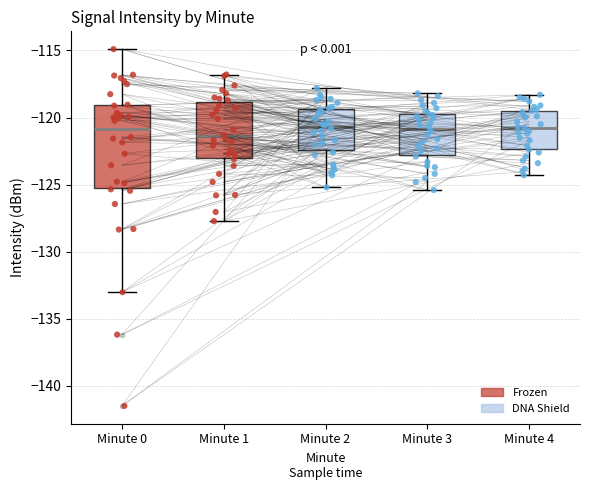

Reading left to right, transcribe this box plot: for each box, give where its median line is, the range the box spans, and where its two whiskers end, as read against the y-axis. The values are not printed on the chart, so give them approximately, as read against the axis.

Minute 0: median -121.0, box -125.0 to -119.0, whiskers -133.0 to -115.0
Minute 1: median -121.5, box -123.0 to -119.0, whiskers -127.5 to -117.0
Minute 2: median -120.5, box -122.5 to -119.5, whiskers -125.0 to -118.0
Minute 3: median -121.0, box -123.0 to -119.5, whiskers -125.5 to -118.0
Minute 4: median -120.5, box -122.5 to -119.5, whiskers -124.5 to -118.5